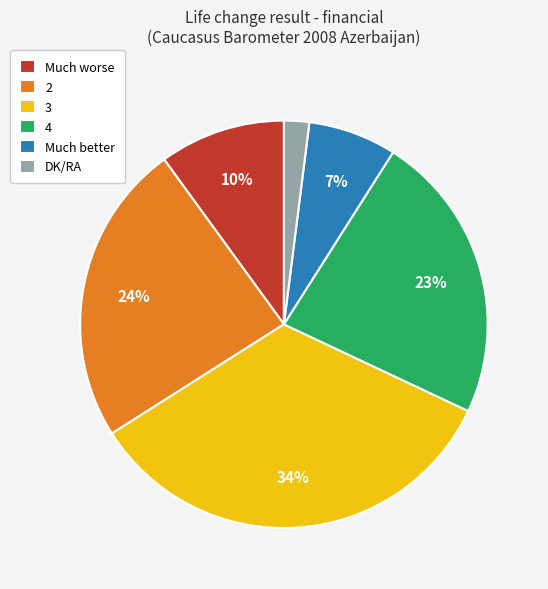

To the nearest percent, what is the average slice percentage?

17%